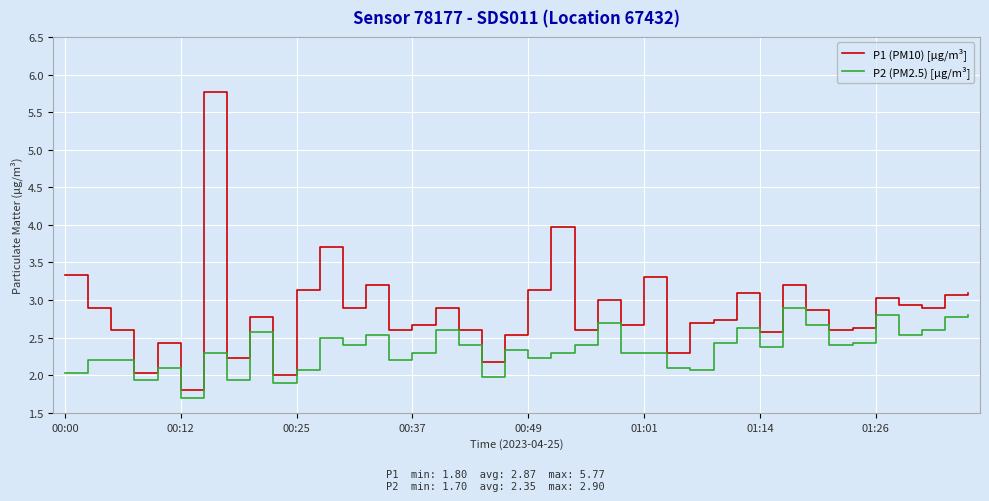

Which series has the largest range (max minus min)?

P1 (PM10) [µg/m³]